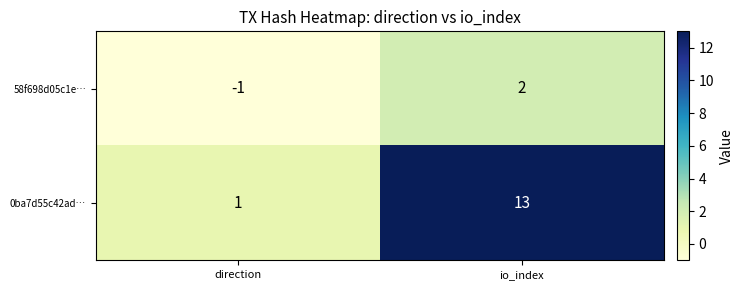

Which series changed the most between direction and io_index?

0ba7d55c42ad…